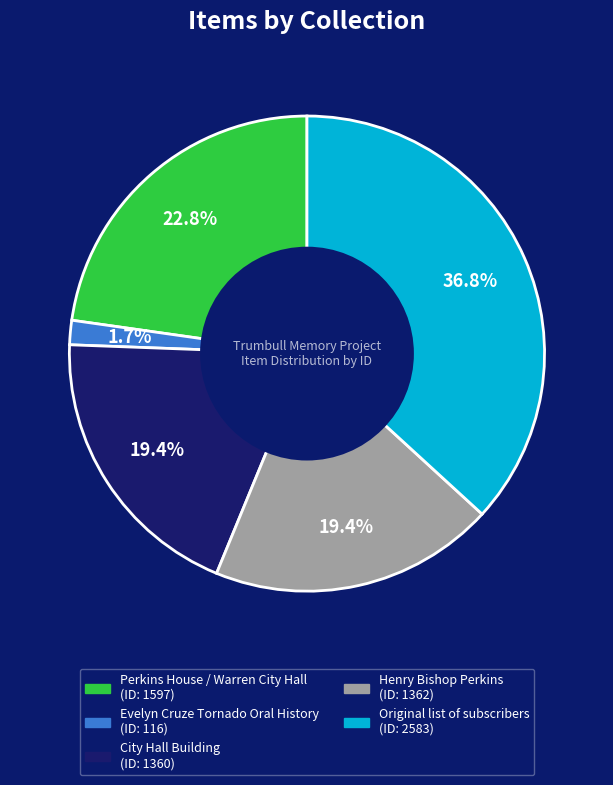

Between Evelyn Cruze Tornado Oral History and City Hall Building, which is larger?

City Hall Building